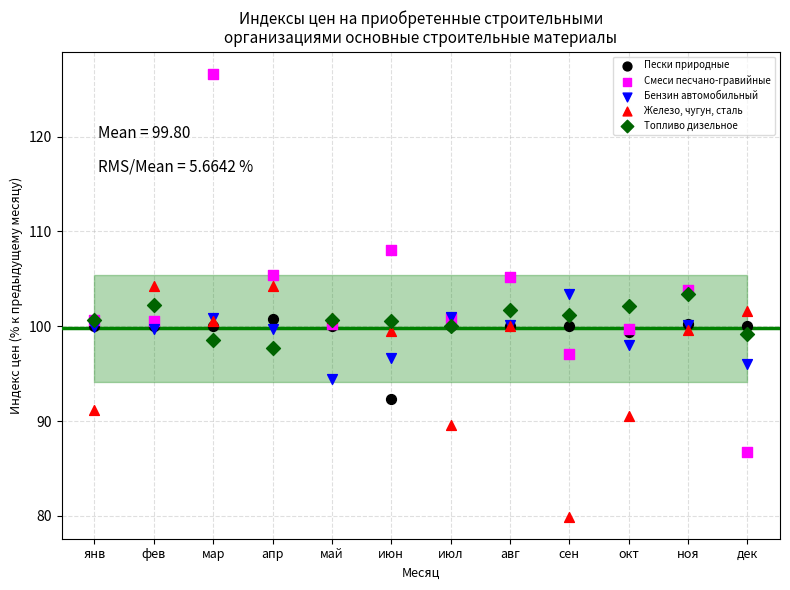

What are all the series names shown in the legend?

Пески природные, Смеси песчано-гравийные, Бензин автомобильный, Железо, чугун, сталь, Топливо дизельное